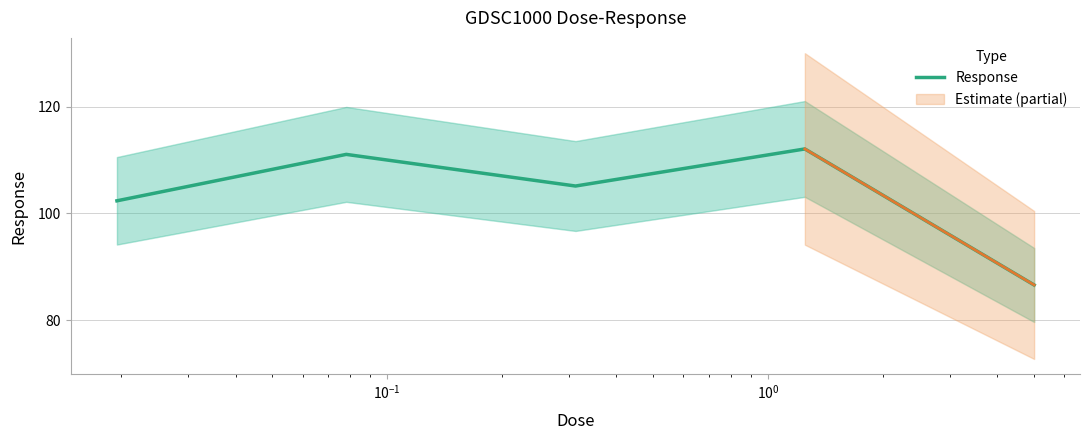

What is the lowest value of the Response series?

86.6